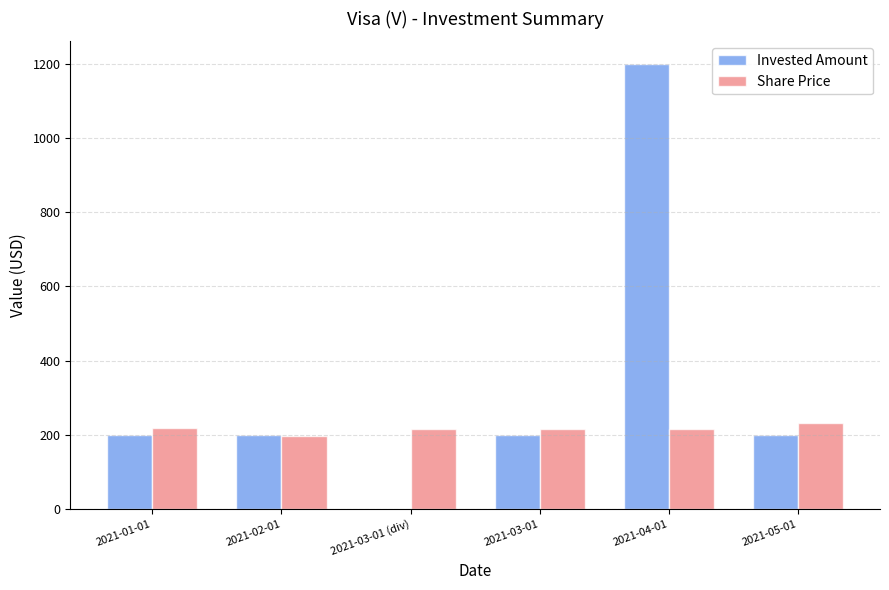

What is the sum of all Invested Amount values?

2000.3